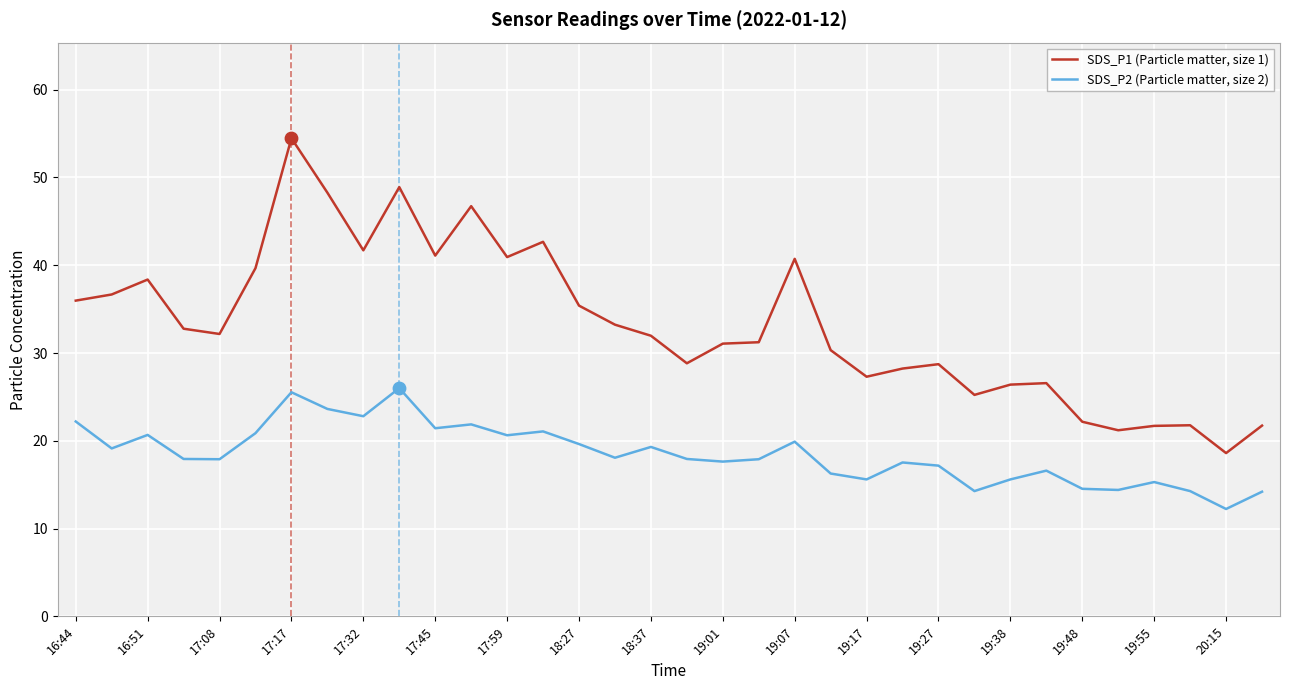

Which series has the largest total across all categories?

SDS_P1 (Particle matter, size 1)